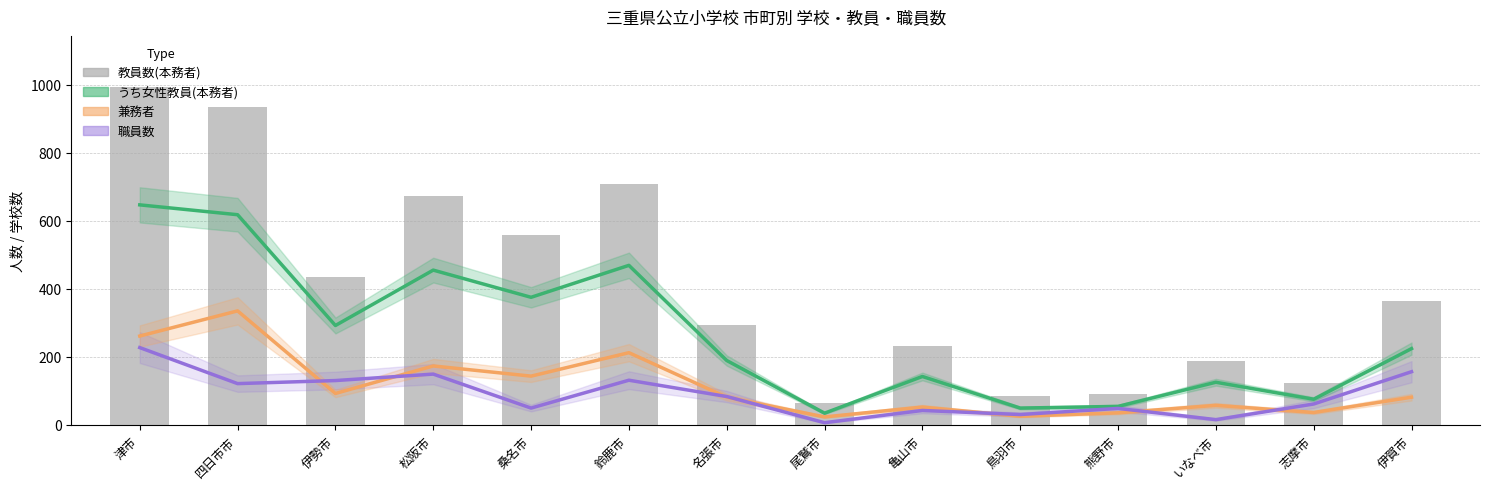

What is the value of the 職員数 bar at the 2nd from the left?

121